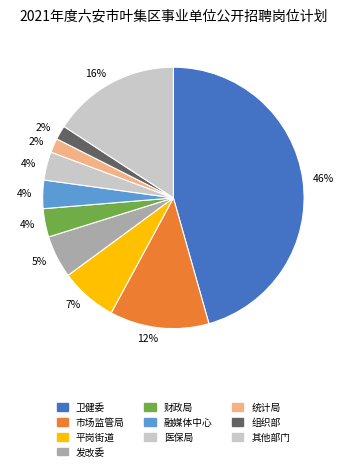

How many segments does this pie chart have?

10